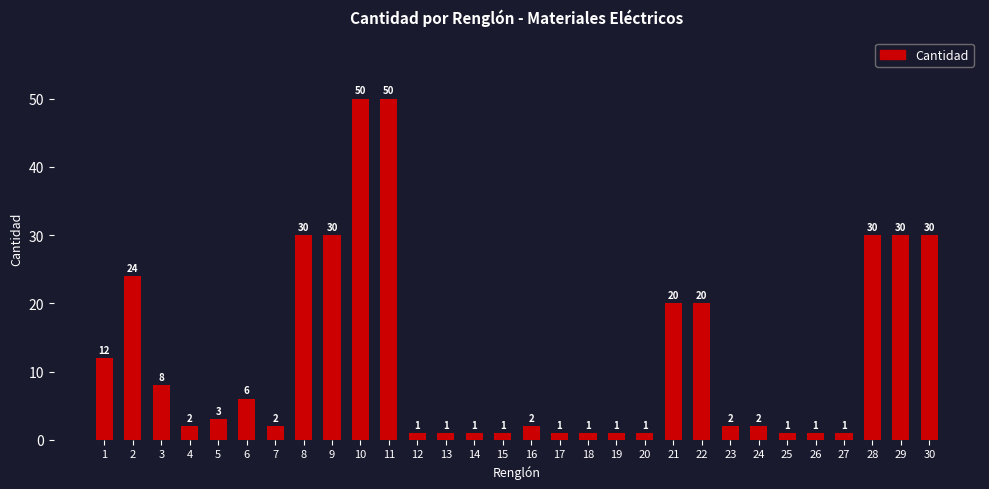

Where does the data first go above 2?

1